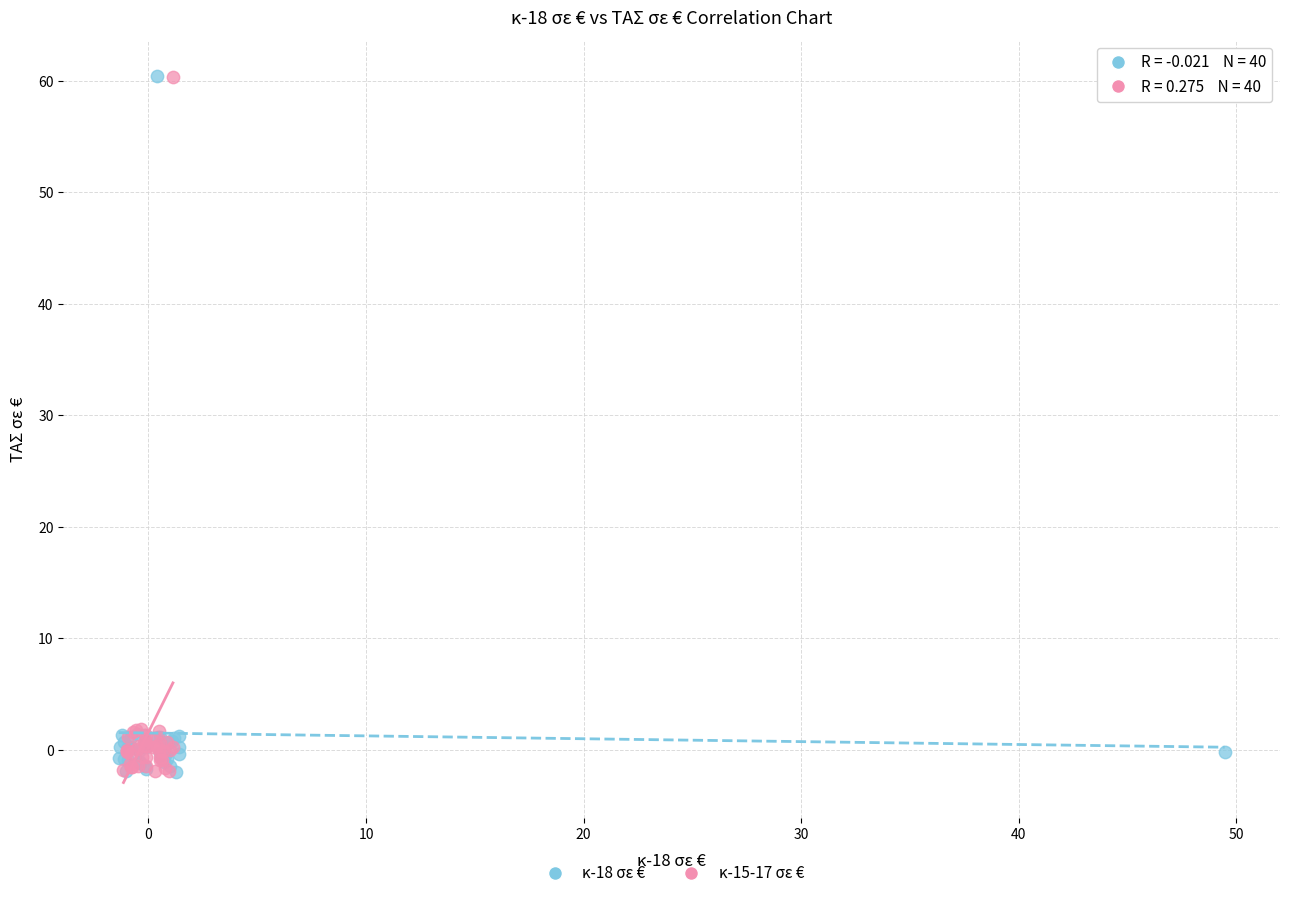

What are all the series names shown in the legend?

κ-18 σε €, κ-15-17 σε €